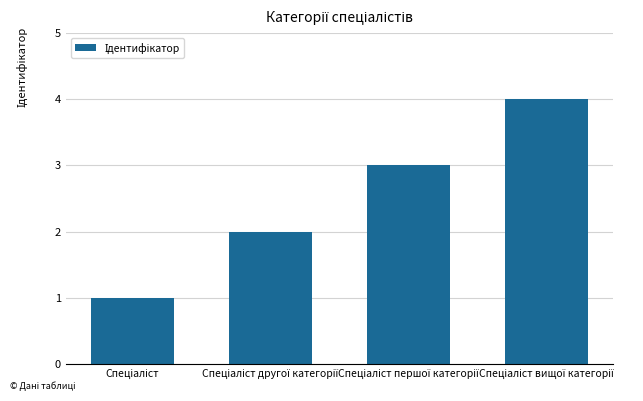

What is the value of the 1st bar from the left?

1